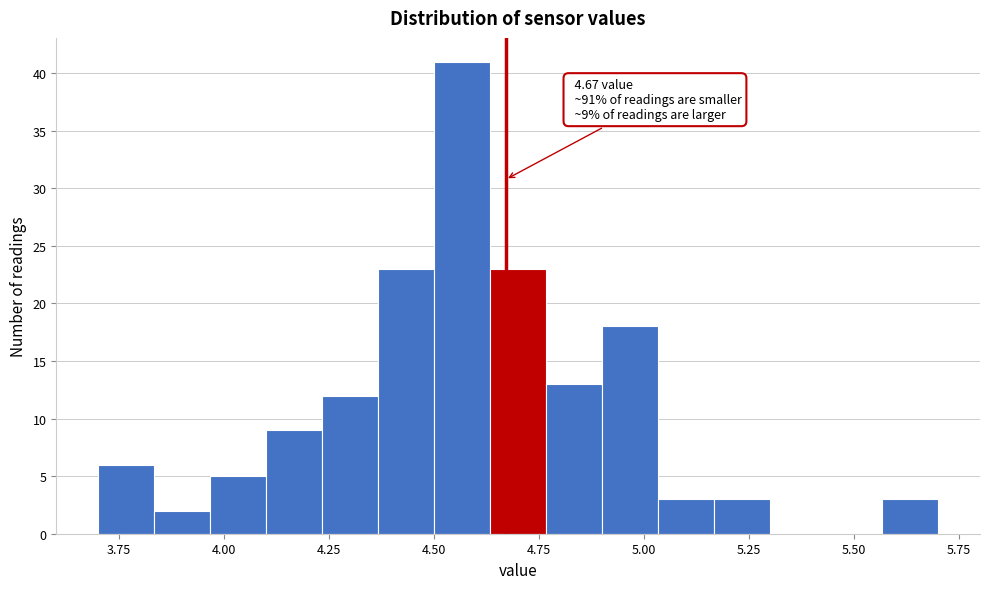

Around what value on the x-axis is the tallest bar? Give the approximate position of its centre, as read against the axis.

4.55